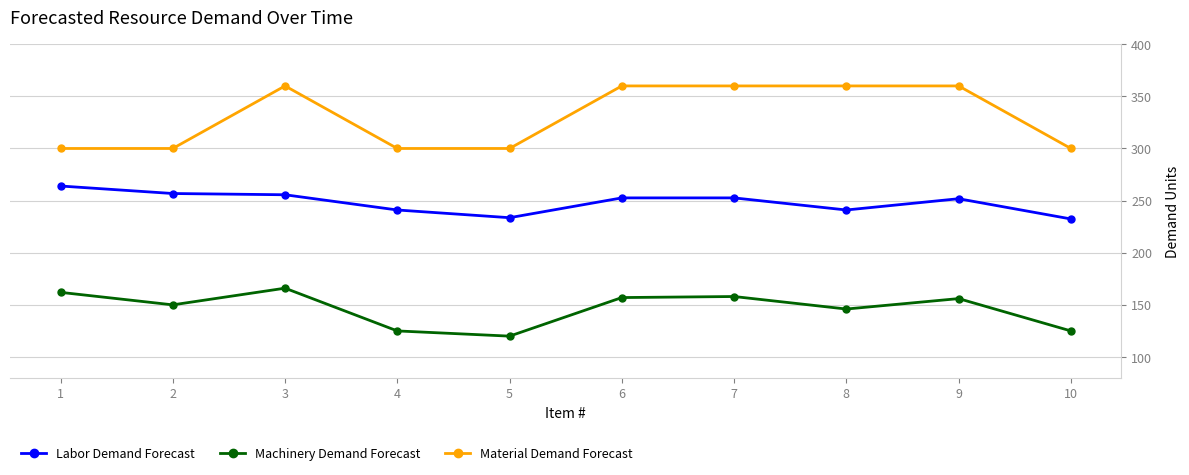

What is the value of the Labor Demand Forecast point at the 2nd from the left?

256.8